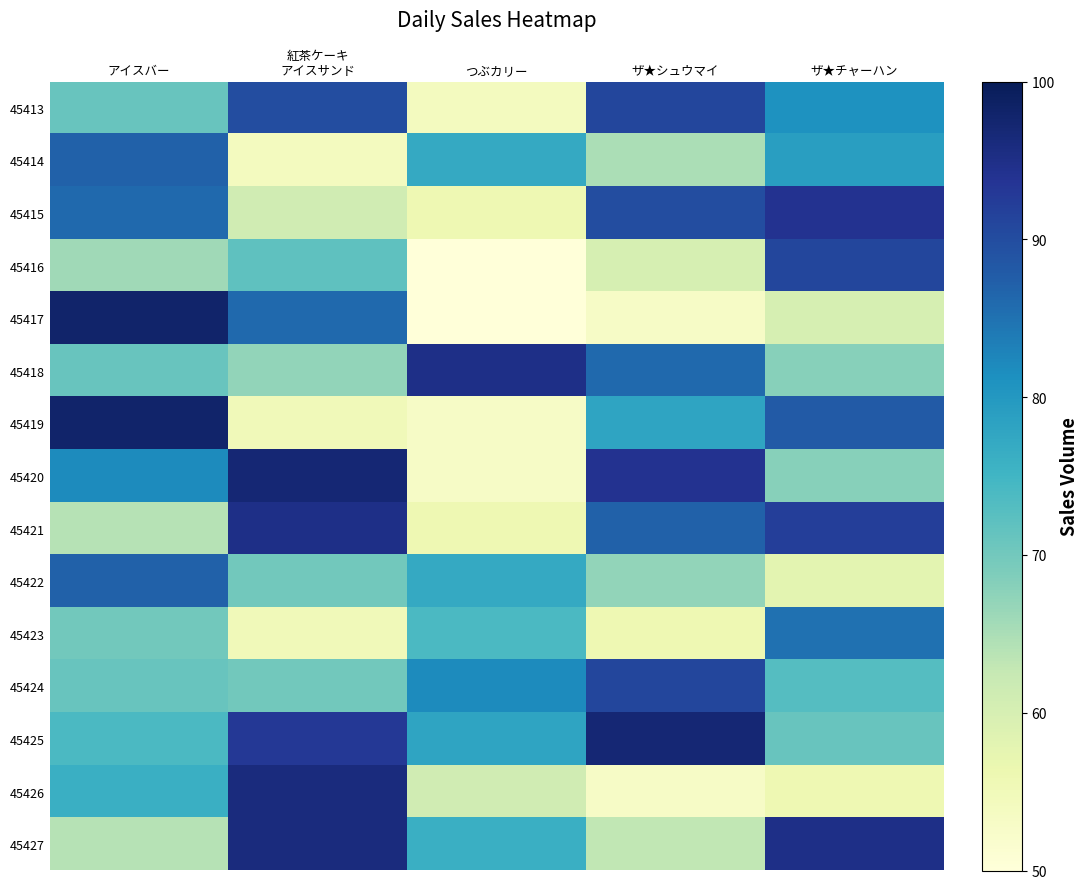

At ザ★シュウマイ, list the series in order from largest to smallest.

45425, 45420, 45413, 45424, 45415, 45421, 45418, 45419, 45422, 45414, 45427, 45416, 45423, 45417, 45426